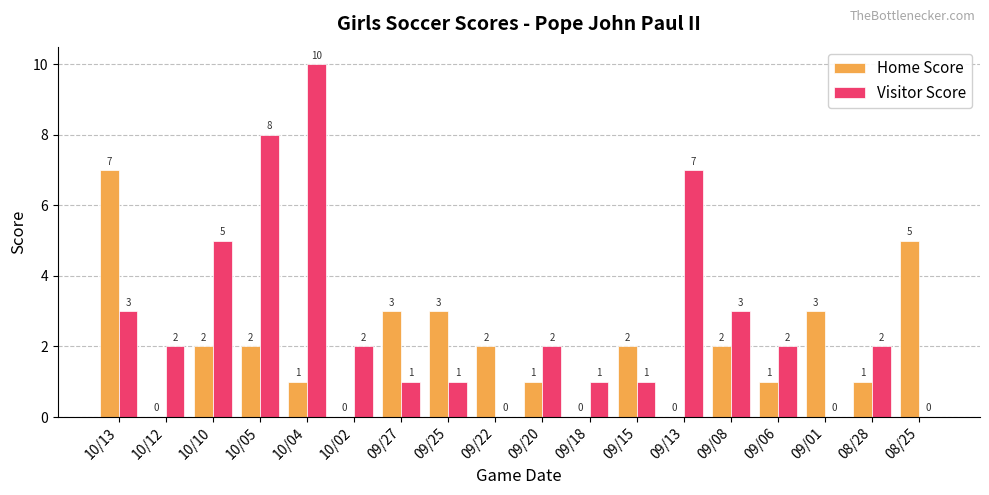

Reading right to left, transcribe all the data shown in this chart.

Home Score: 08/25=5	08/28=1	09/01=3	09/06=1	09/08=2	09/13=0	09/15=2	09/18=0	09/20=1	09/22=2	09/25=3	09/27=3	10/02=0	10/04=1	10/05=2	10/10=2	10/12=0	10/13=7
Visitor Score: 08/25=0	08/28=2	09/01=0	09/06=2	09/08=3	09/13=7	09/15=1	09/18=1	09/20=2	09/22=0	09/25=1	09/27=1	10/02=2	10/04=10	10/05=8	10/10=5	10/12=2	10/13=3